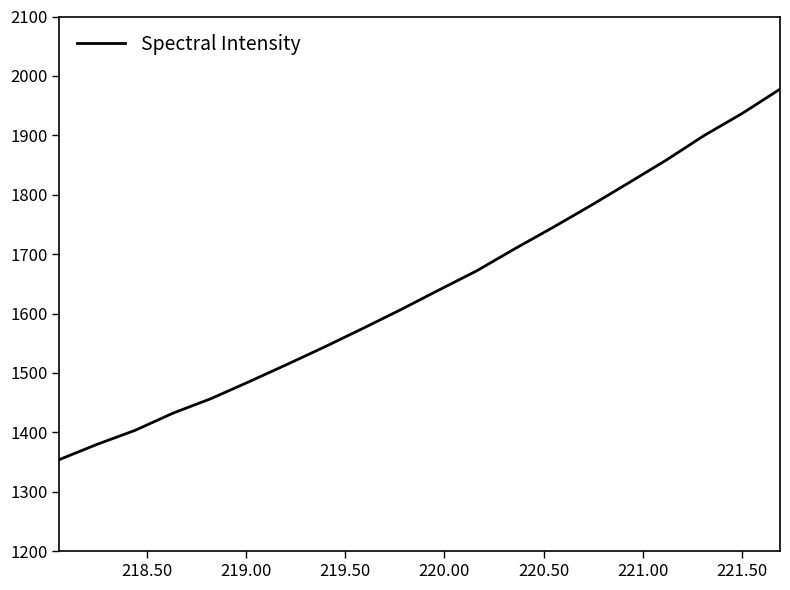

What is the difference between the maximum and minimum values?

623.6